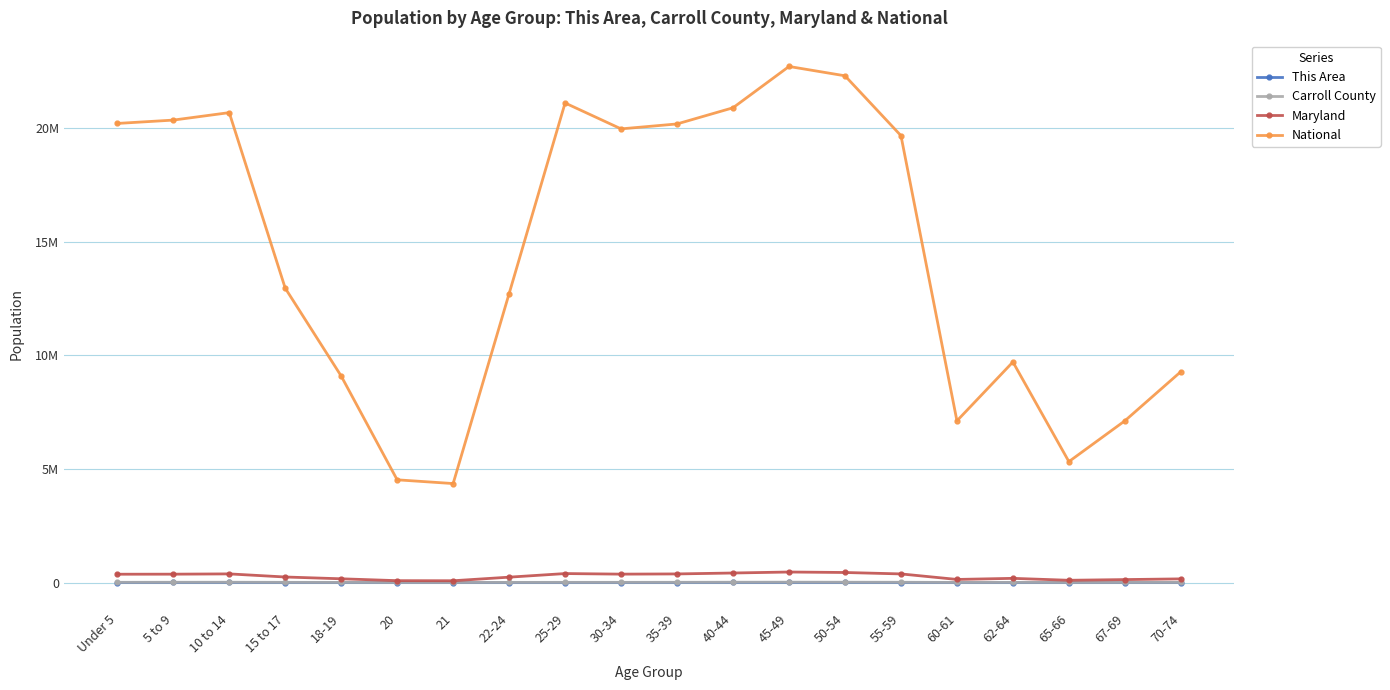

What are all the series names shown in the legend?

This Area, Carroll County, Maryland, National